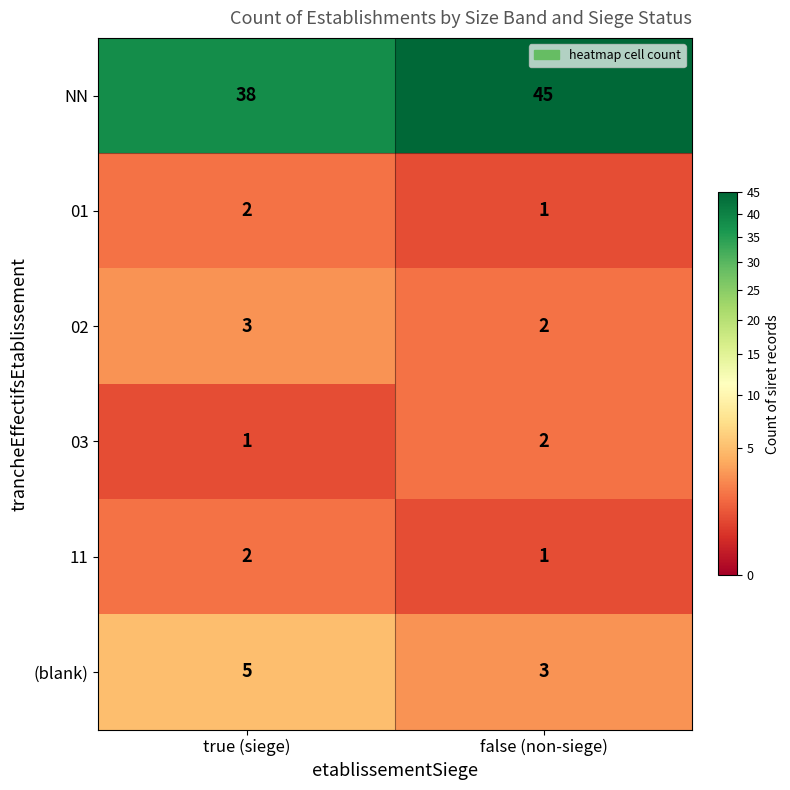

Which series has the widest spread of values?

NN